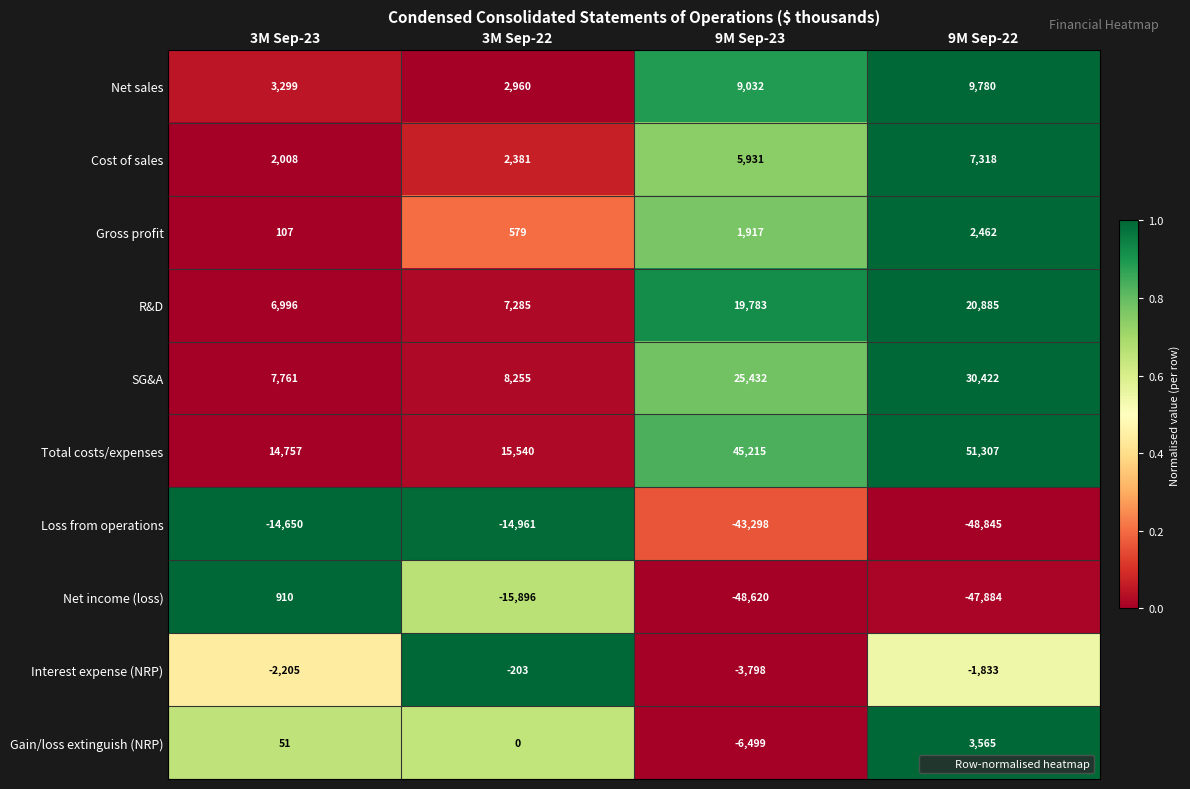

Between 3M Sep-22 and 9M Sep-23, which series saw the biggest shift?

Net income (loss)